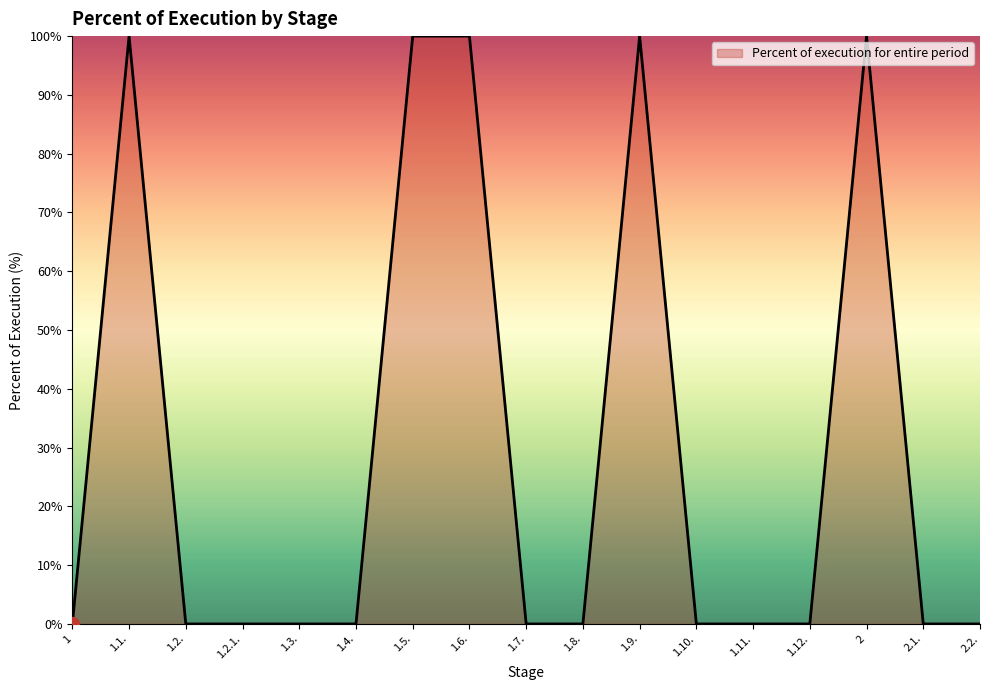

Is it true that the value at 1.11. is 61?

False